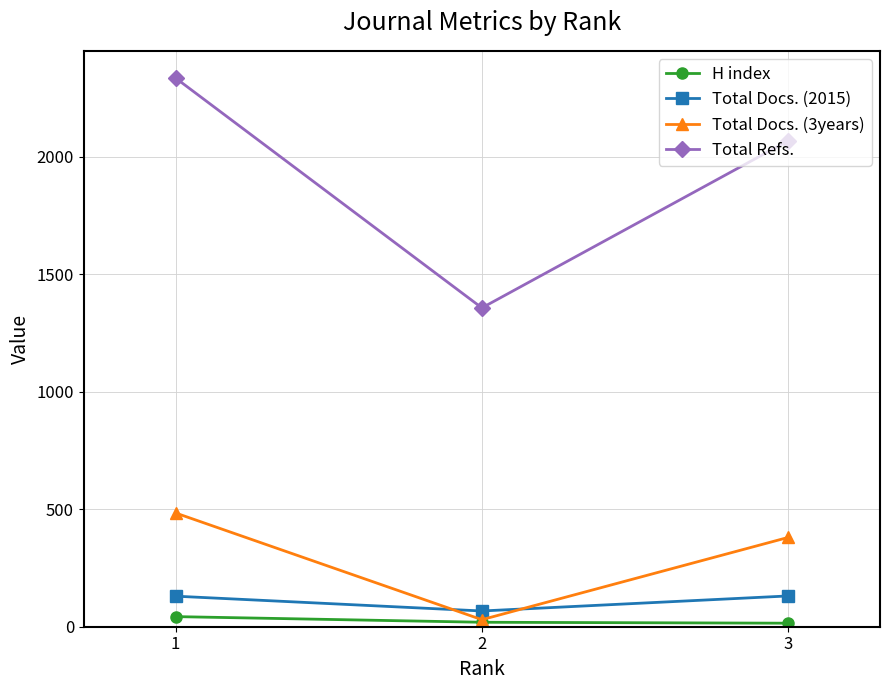

Count the number of categories in the chart.

3